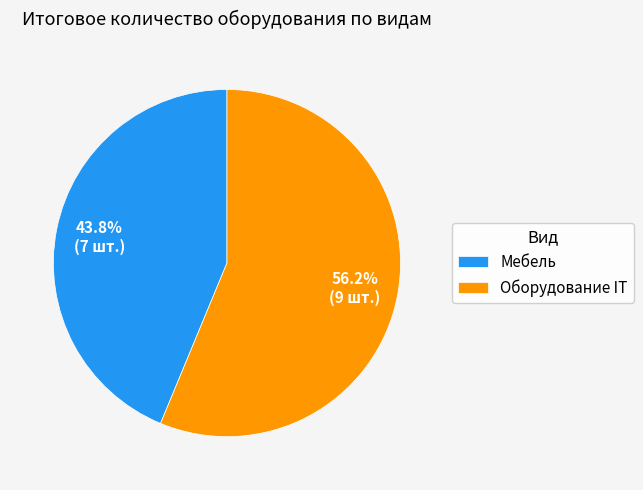

Combined, what portion of the pie is Мебель and Оборудование IT?

100.0%